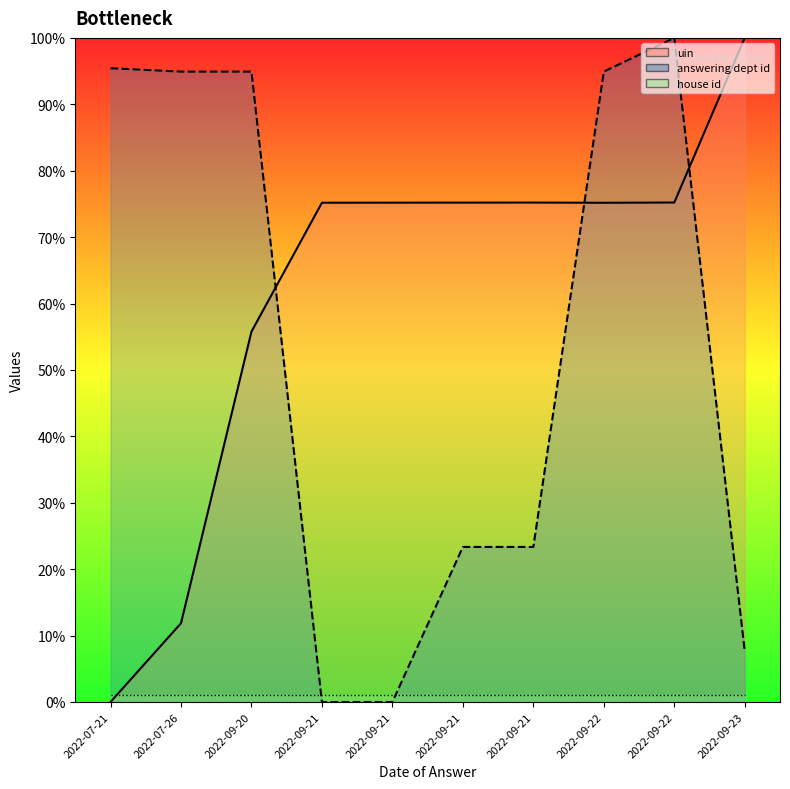

Between 2022-07-26 and 2022-09-22, which series saw the biggest shift?

uin line